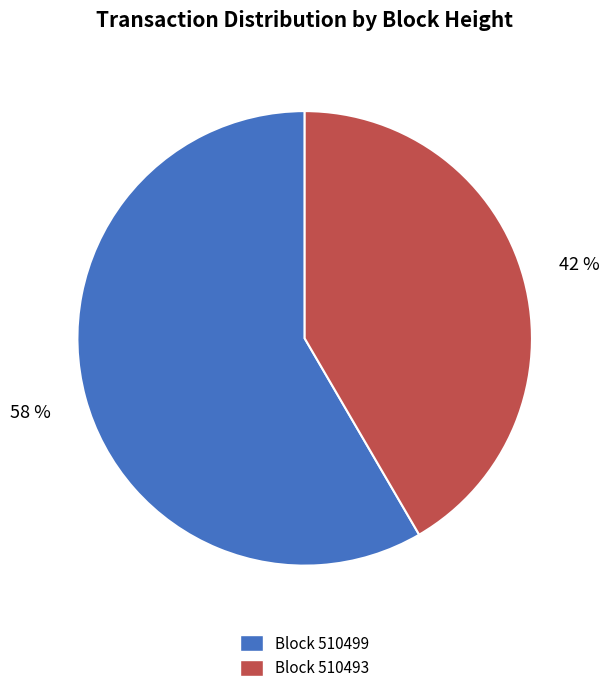

To the nearest percent, what is the average slice percentage?

50%